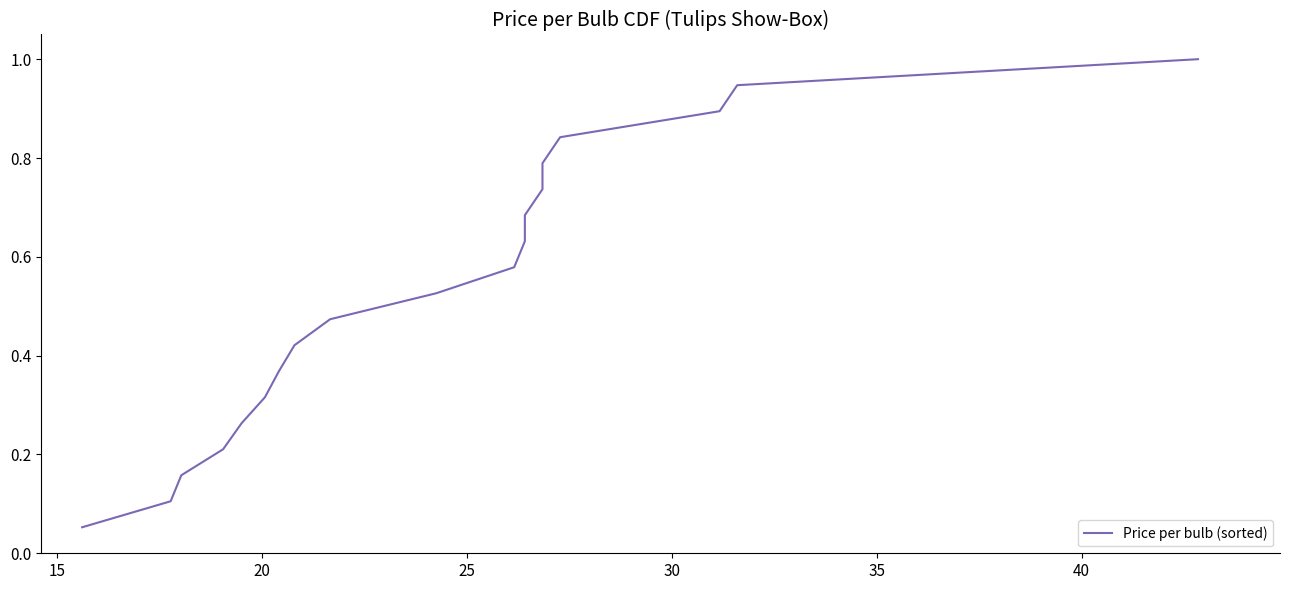

What is the greatest value displayed?

1.0